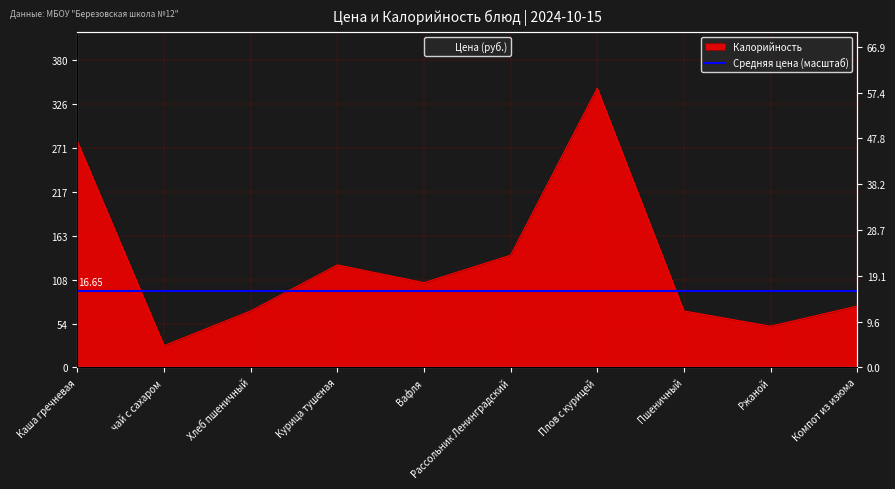

How many data points in Калорийность are less than 105?

5